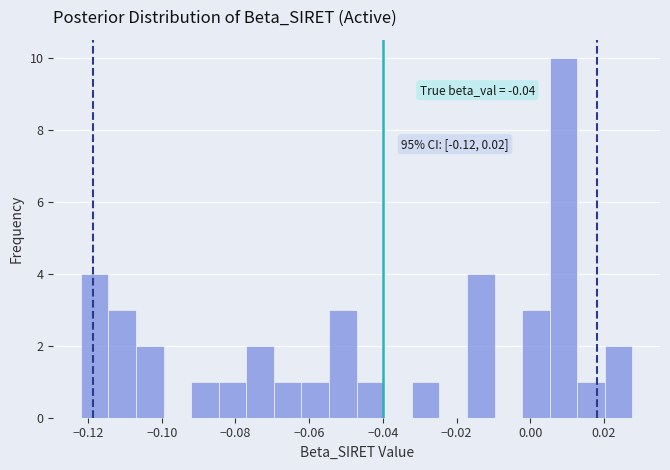

Read against the x-axis, roughly where is the centre of the tallest bar?

0.010